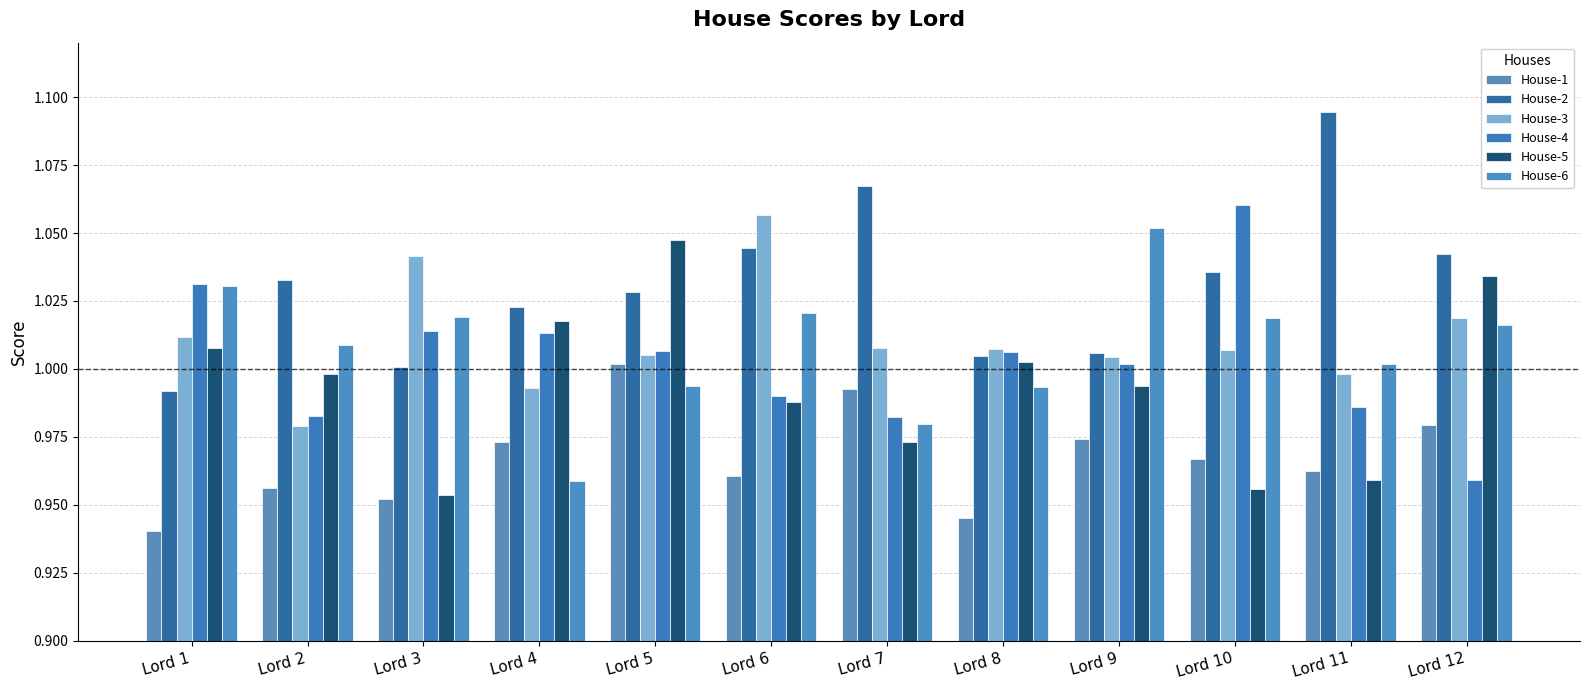

The value of House-2 at Lord 9 is 1.5. True or false?

False